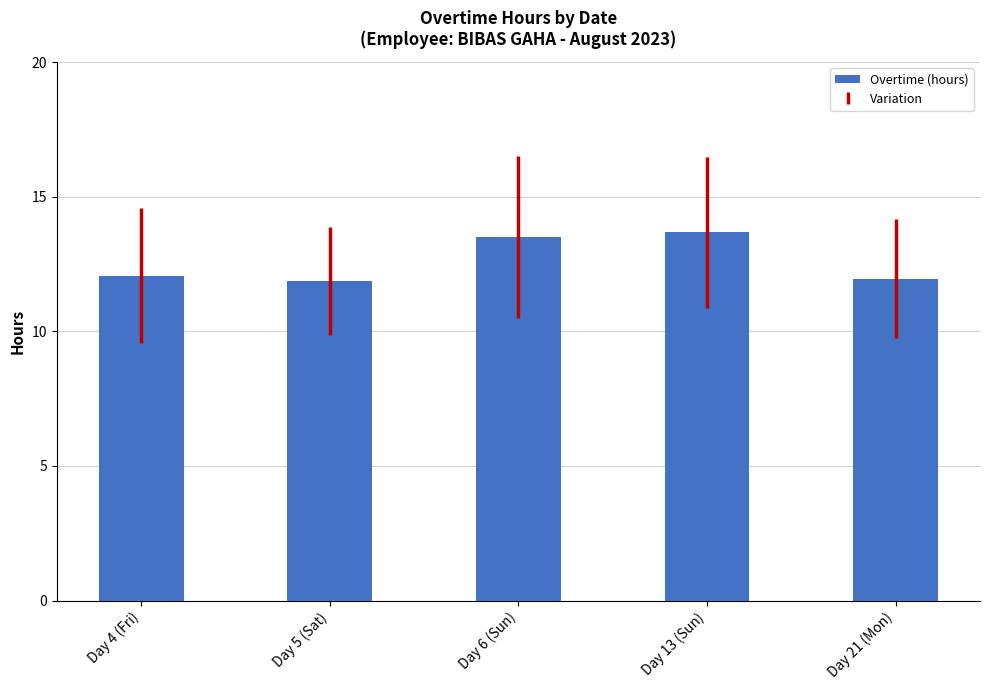

What is the smallest value displayed?

11.9